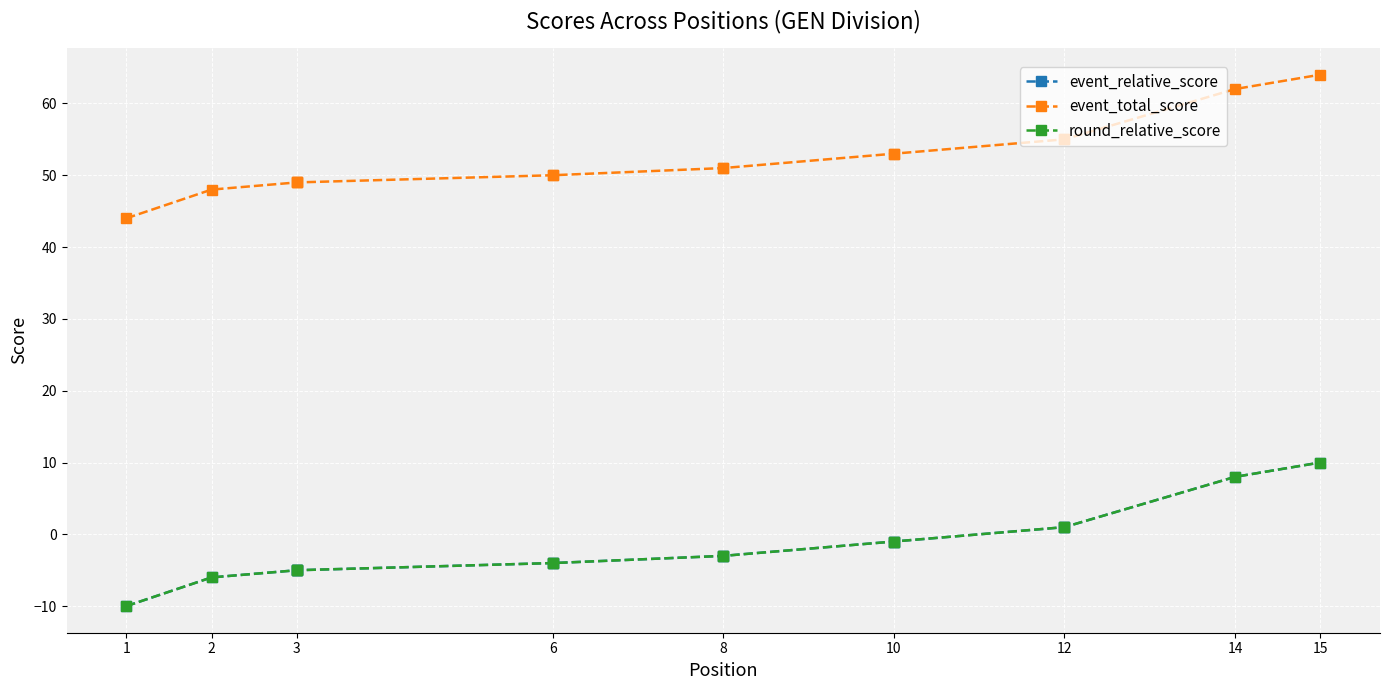

Where does the event_relative_score series first go above -3?

10